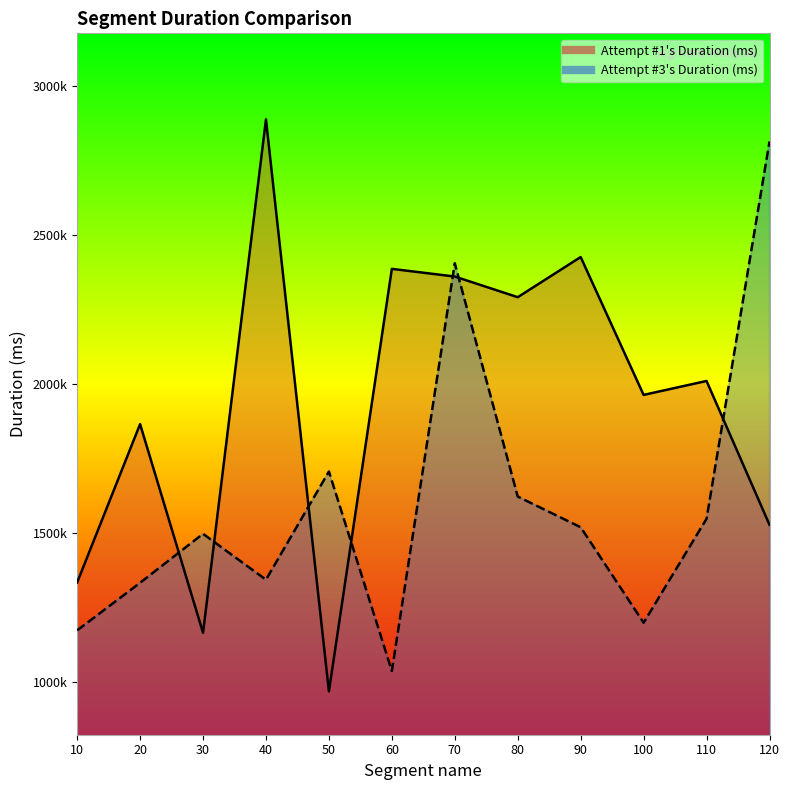

Rank the series by their maximum value, from highest to lowest.

Attempt #1's Duration (ms), Attempt #3's Duration (ms)